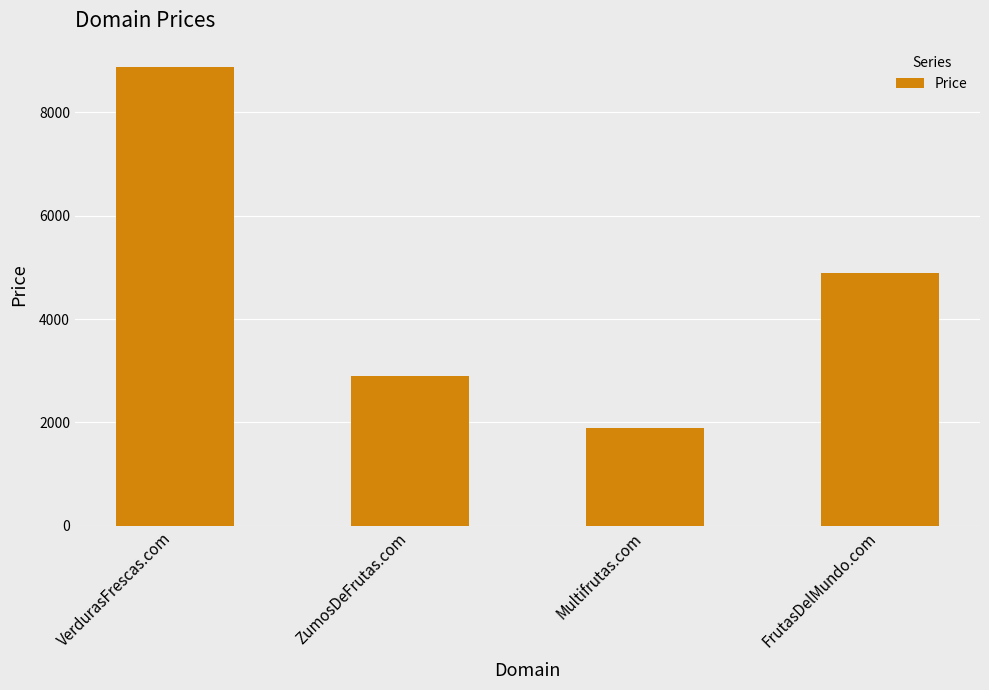

What is the greatest value displayed?

8888